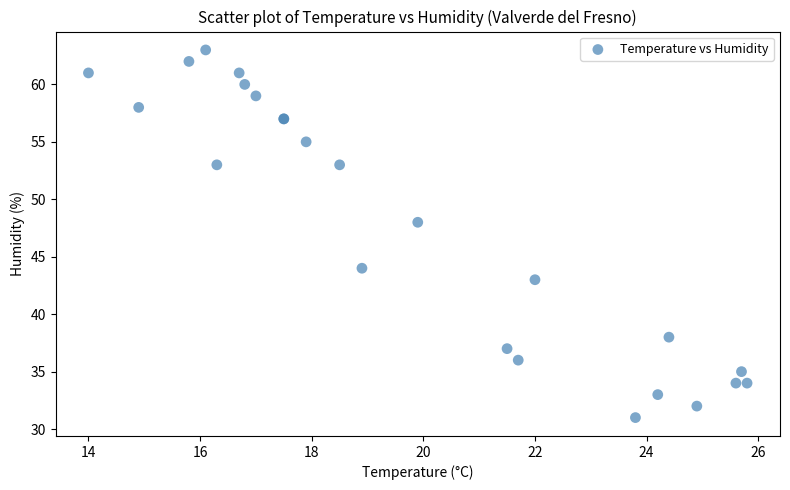

What Y value in the scatter plot is closest to 47?

48